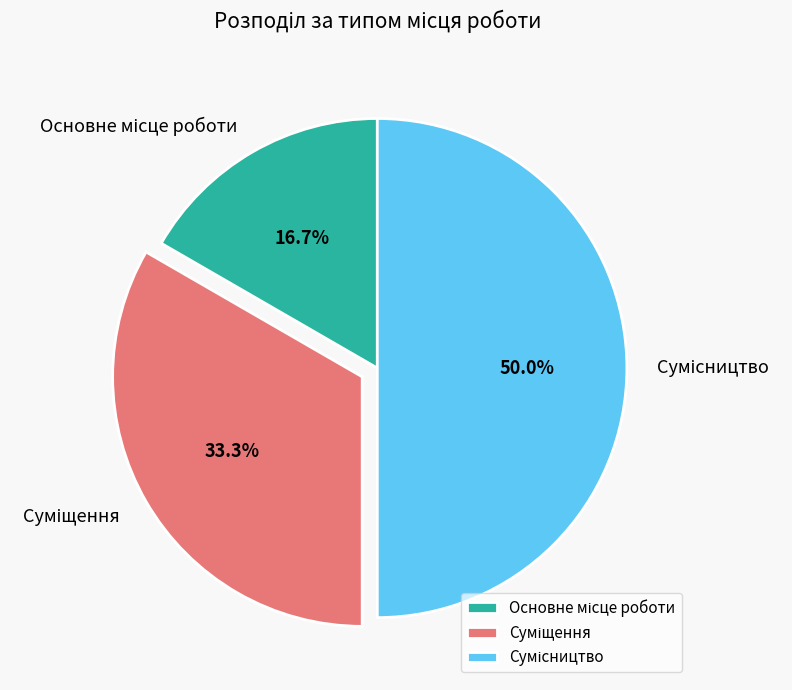

Count the number of slices in the pie.

3